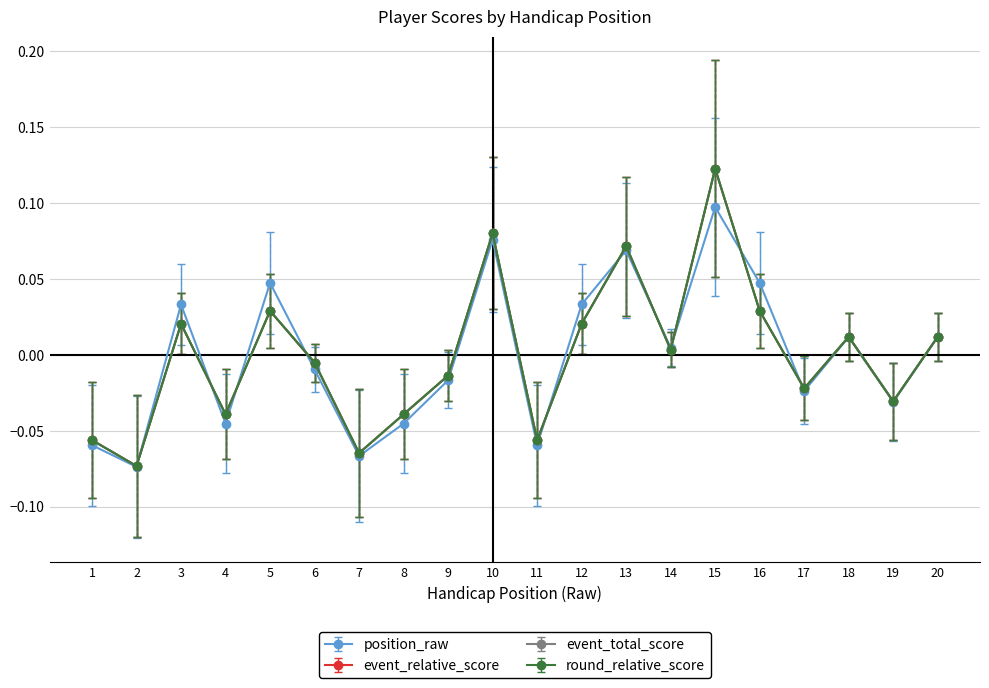

After their last crossing, which series has the higher values: position_raw or round_relative_score?

round_relative_score